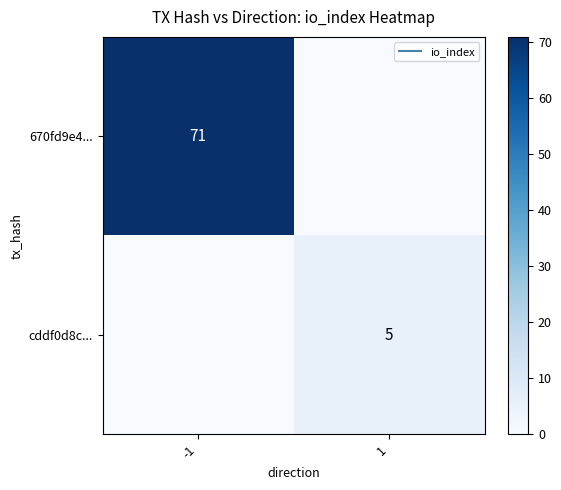

What is the difference between the maximum and minimum values in the 670fd9e4... series?

71